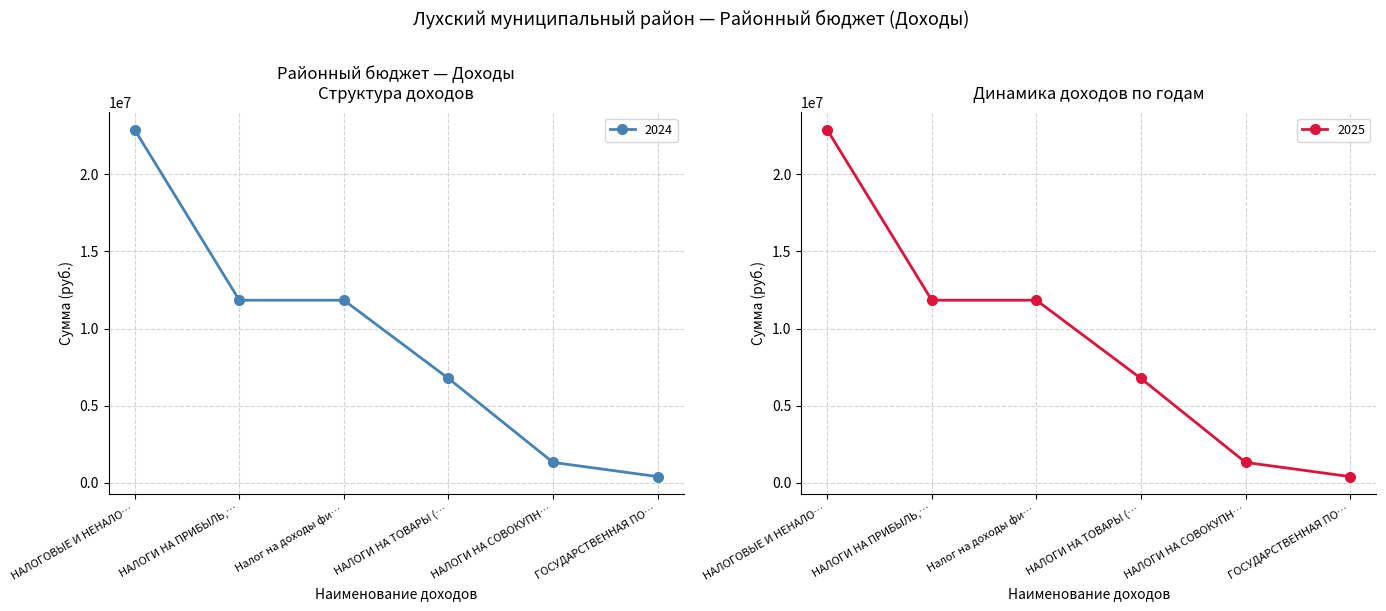

True or false: 2025 and 2024 cross at least once.

False